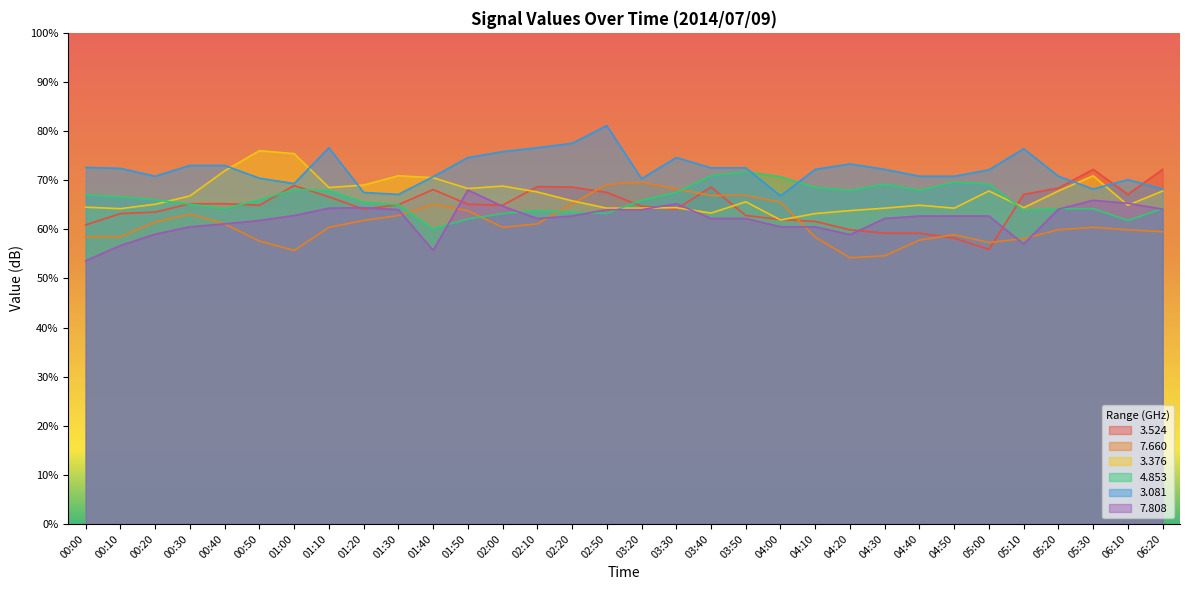

Between 00:10 and 04:00, which is larger?

00:10